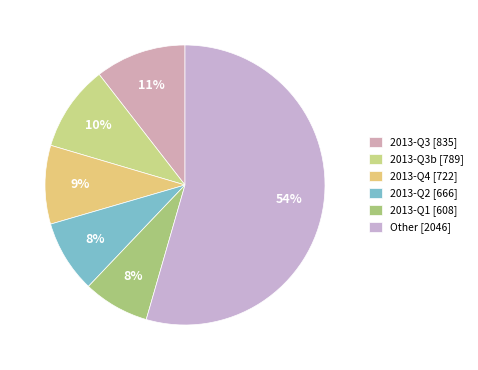

Count the number of slices in the pie.

6